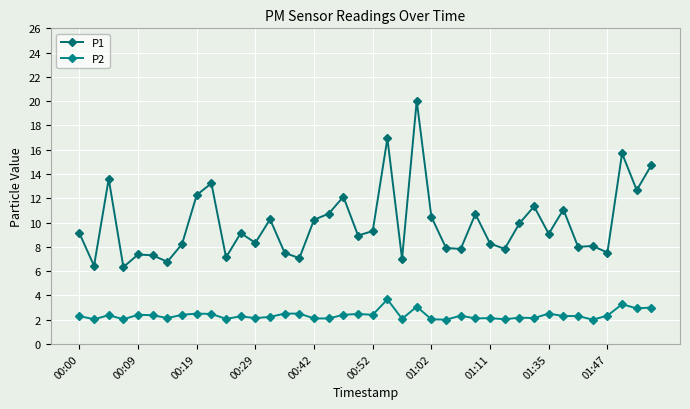

True or false: P1 and P2 intersect in this chart.

False